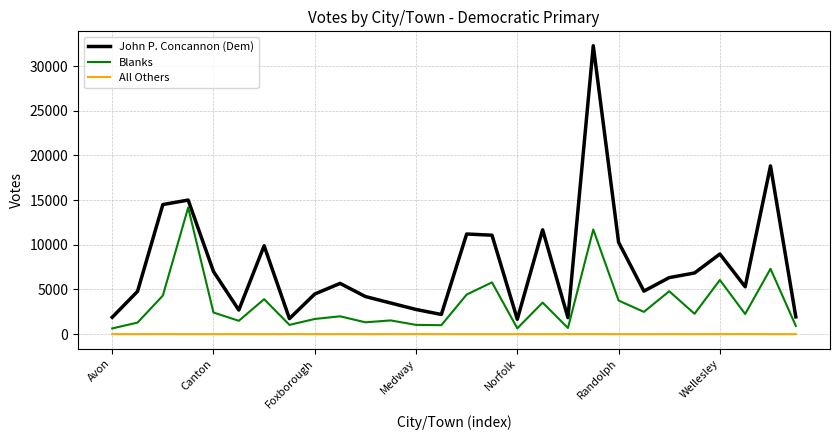

List the series in order of their overall mean, highest first.

John P. Concannon (Dem), Blanks, All Others